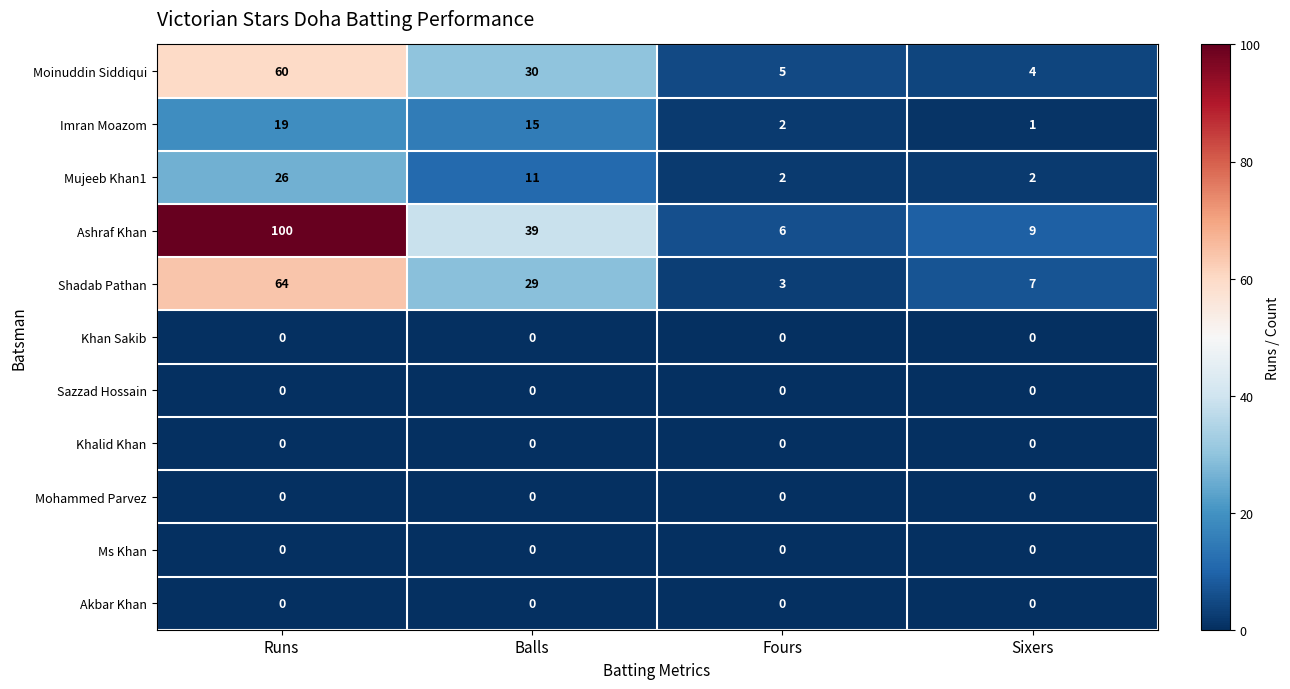

What is the total value across all series at Balls?

124